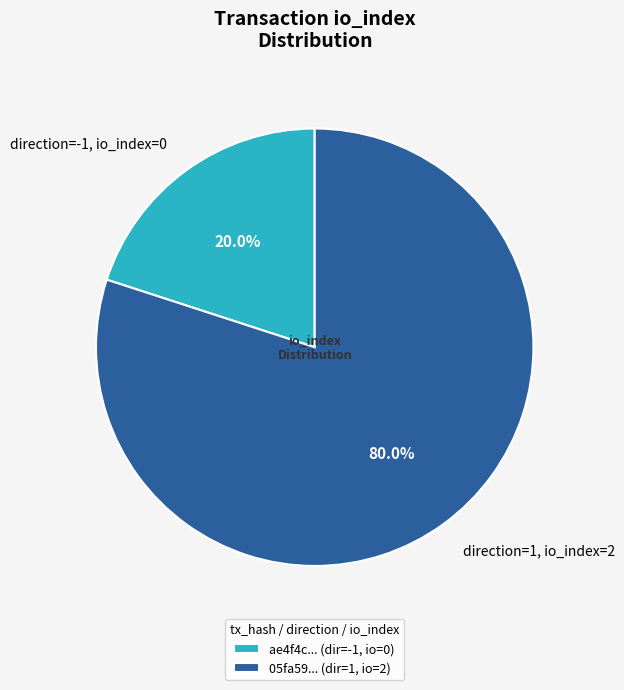

Is direction=1, io_index=2 the majority of the pie?

Yes